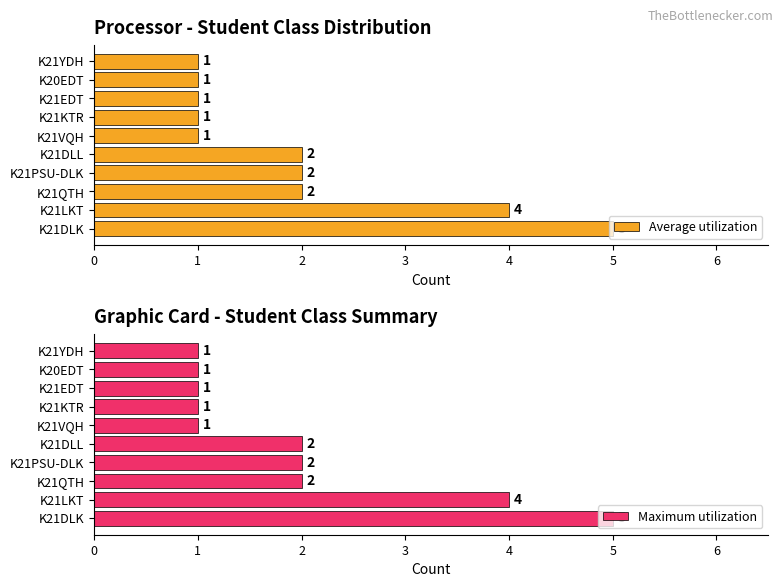

What is the value of the Average utilization bar at the 2nd from the left?

4